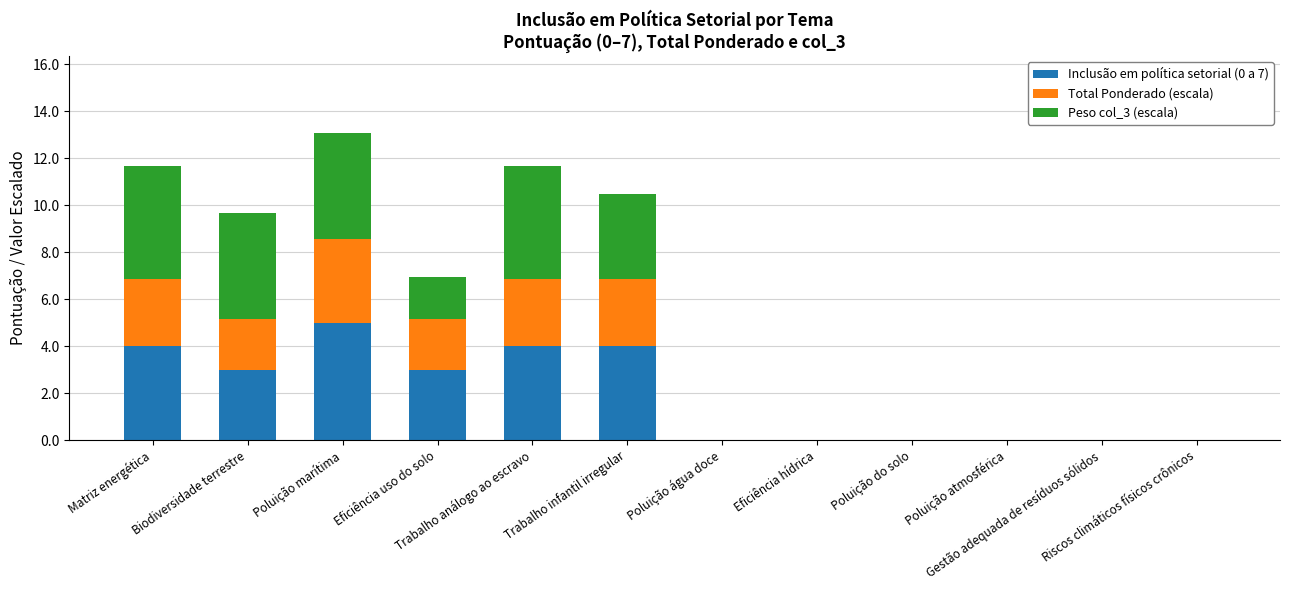

Are the bars horizontal?

No